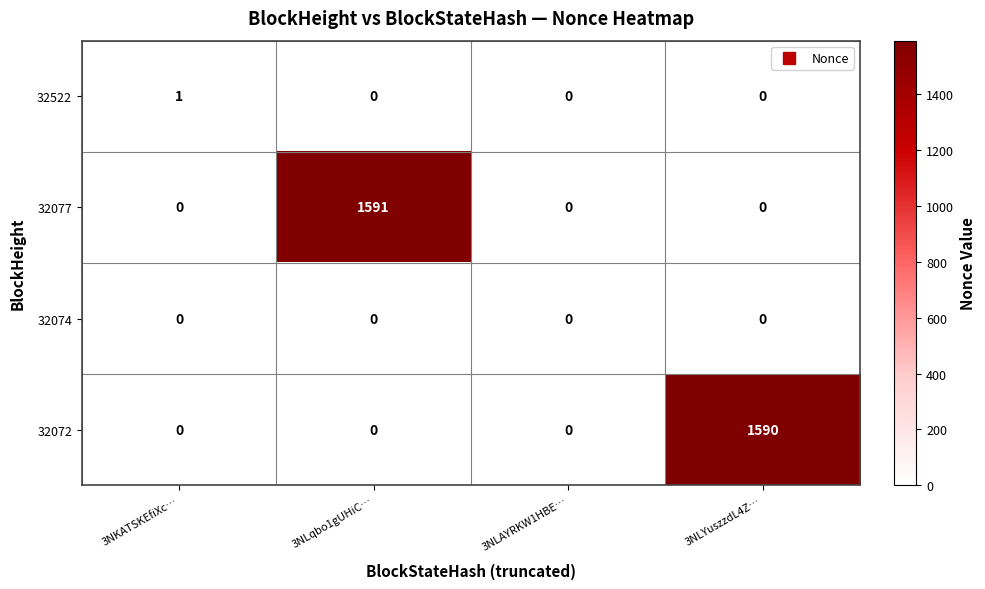

Which series changed the most between 3NLAYRKW1HBE… and 3NLYuszzdL4Z…?

32072